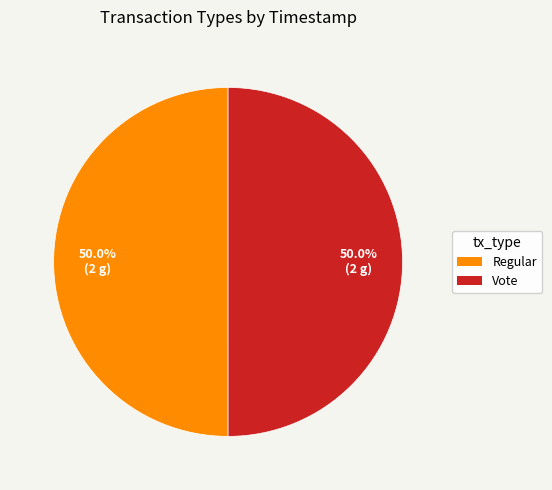

To the nearest percent, what portion does Regular represent?

50%